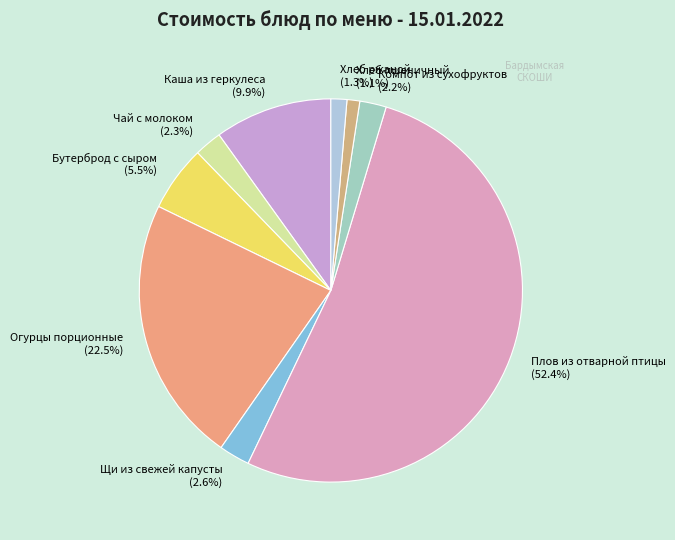

To the nearest percent, what portion does Каша из геркулеса represent?

10%